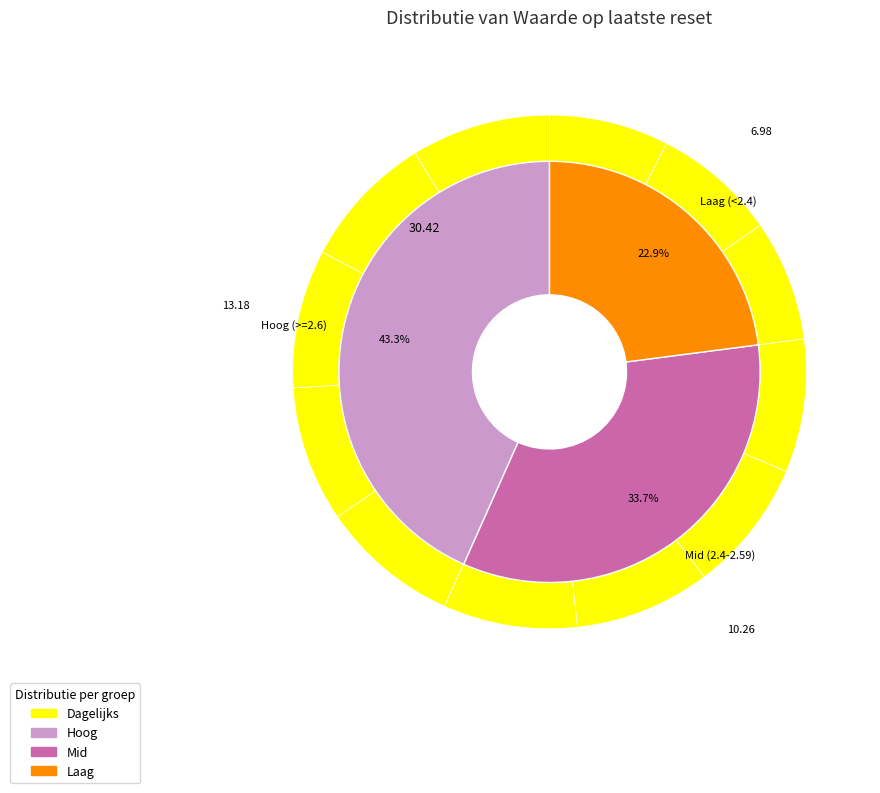

Is there a majority slice in this chart?

No